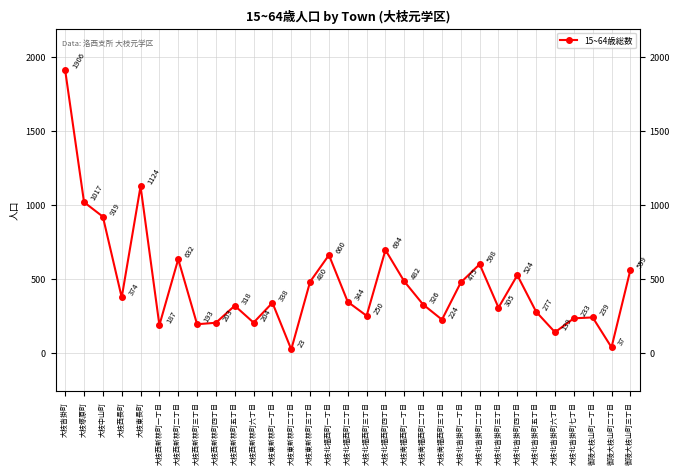

Which label corresponds to the largest value in the chart?

大枝沓掛町